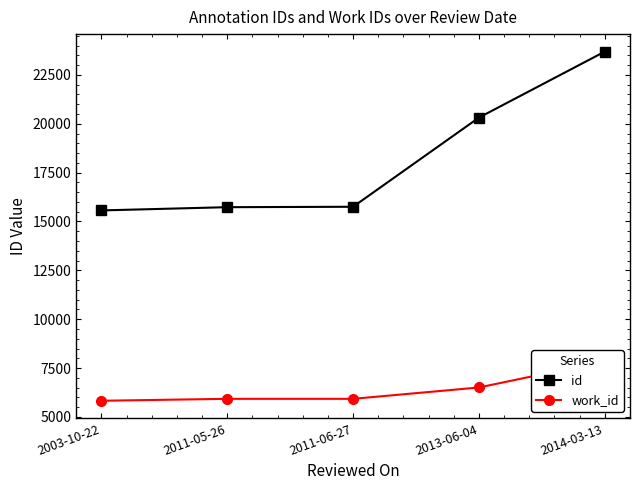

How many lines are shown in the chart?

2